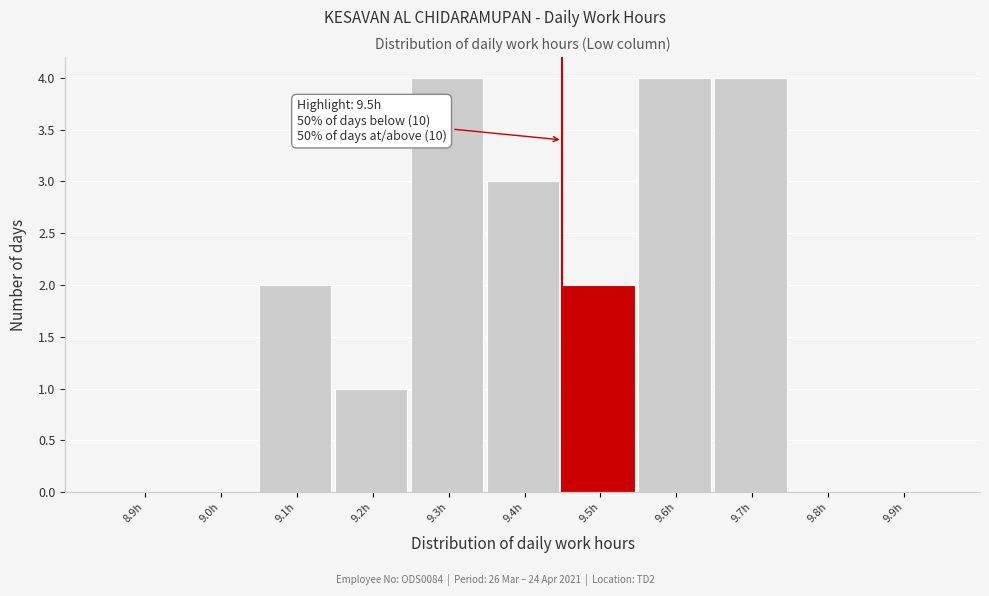

Reading left to right, what are all the values shown in this chart?

8.9h=0	9.0h=0	9.1h=2	9.2h=1	9.3h=4	9.4h=3	9.5h=2	9.6h=4	9.7h=4	9.8h=0	9.9h=0